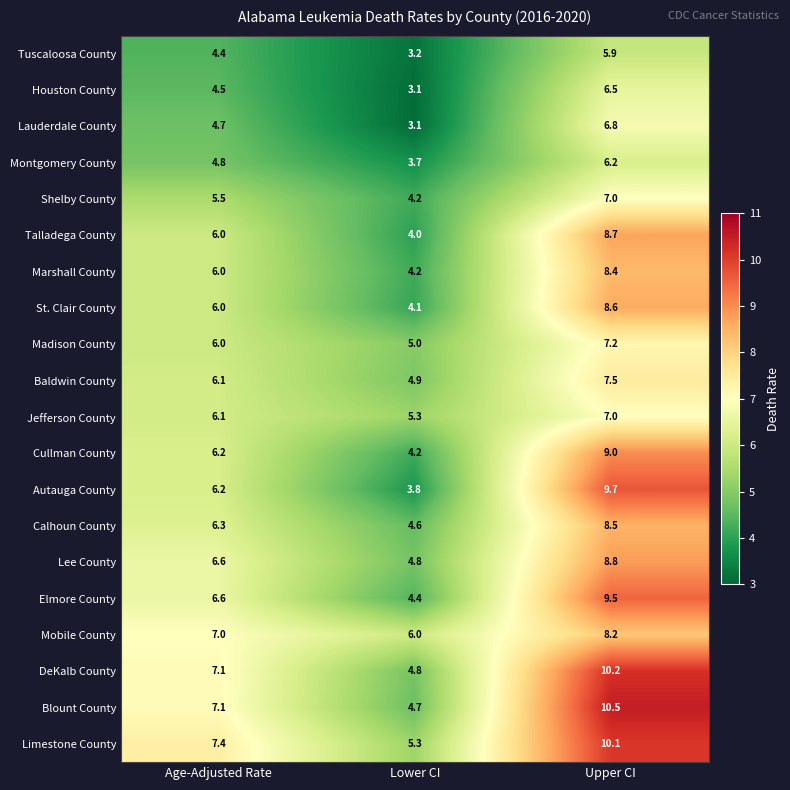

True or false: Cullman County has a value of 6.1 at Upper CI.

False